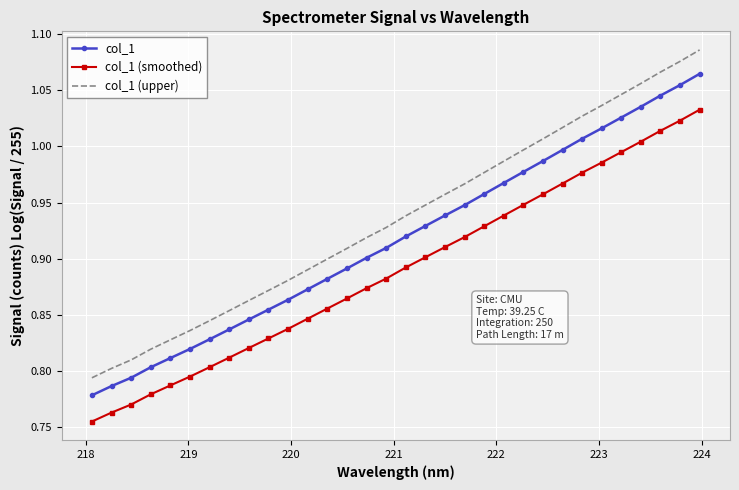

Which series has the widest spread of values?

col_1 (upper)